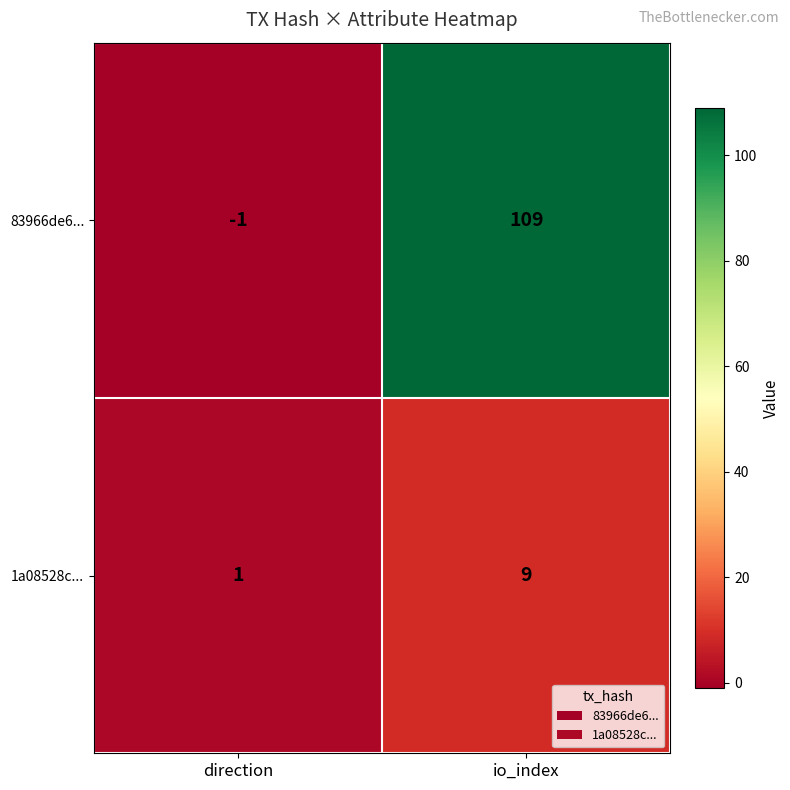

What is the difference between the maximum and minimum values in the 83966de6... series?

110